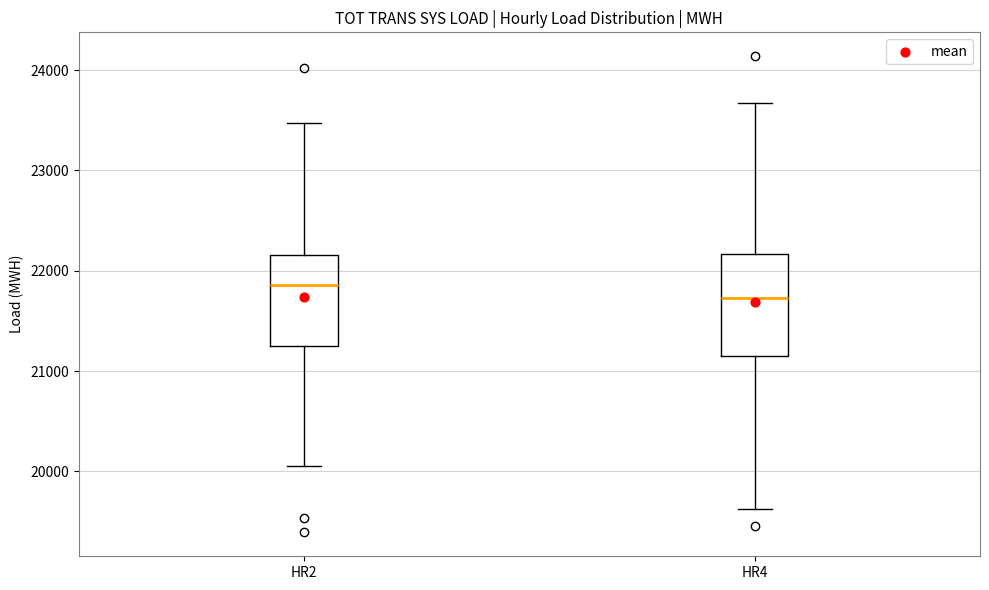

Where does the lower whisker of the box for HR2 end on the y-axis? The values are not printed on the chart, so give them approximately, as read against the axis.

20100